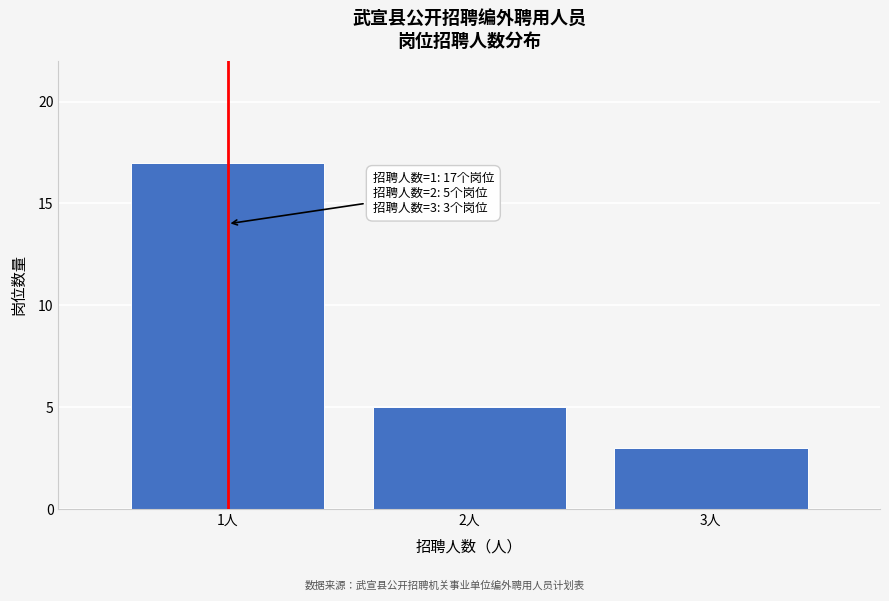

Reading left to right, extract all data points from this chart.

17	5	3